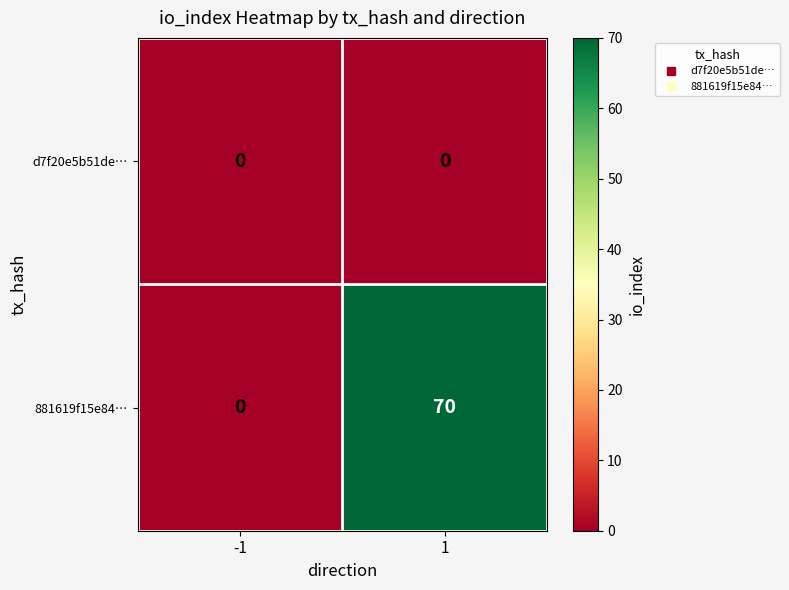

How many distinct data groups are displayed?

2